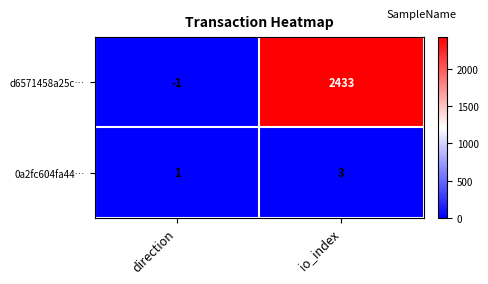

At which label does d6571458a25c… reach its peak?

io_index